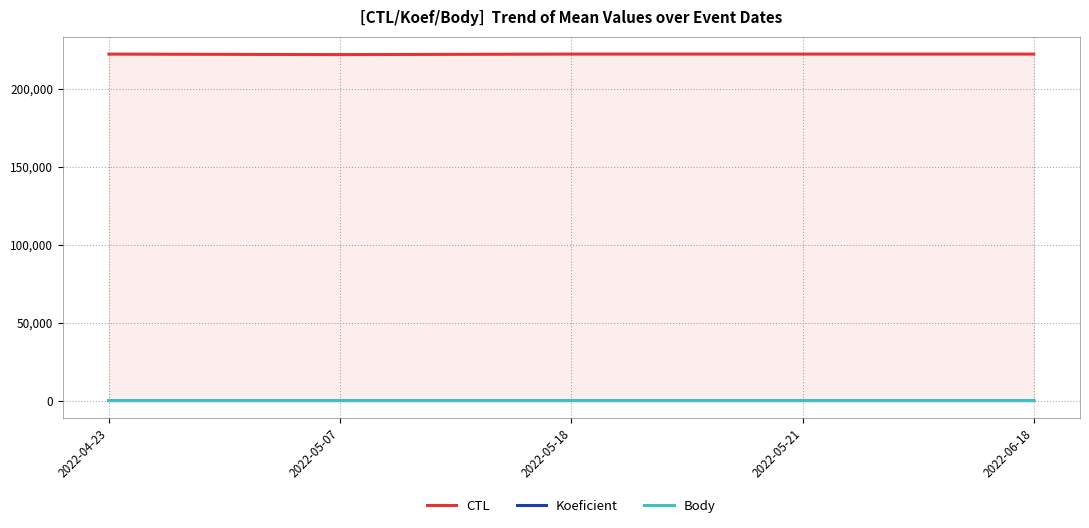

Is the value of Body at 2022-05-07 greater than the value of CTL at 2022-06-18?

No